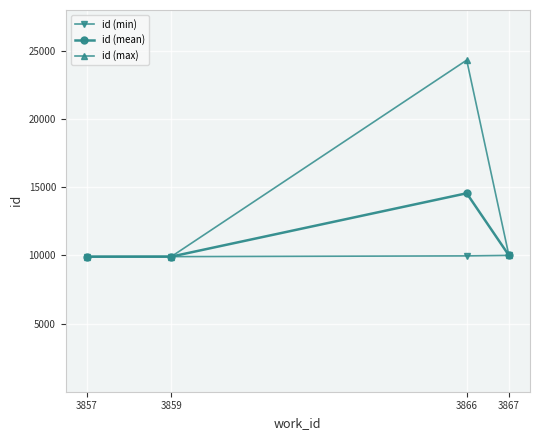

What is the minimum value for id (min)?

9907